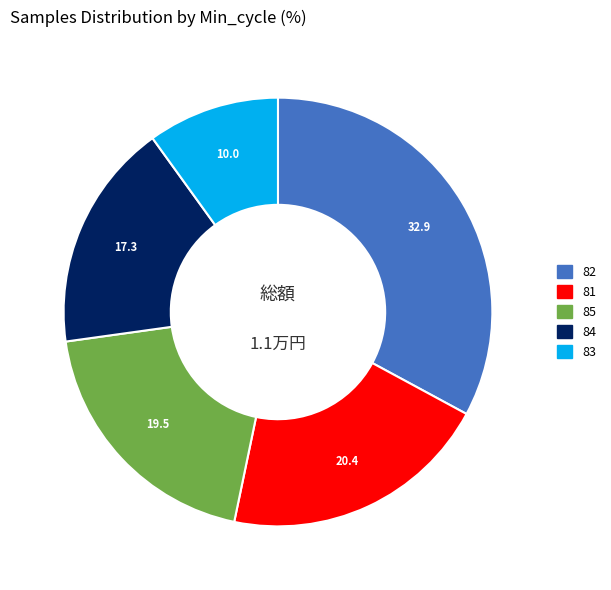

Is there a majority slice in this chart?

No